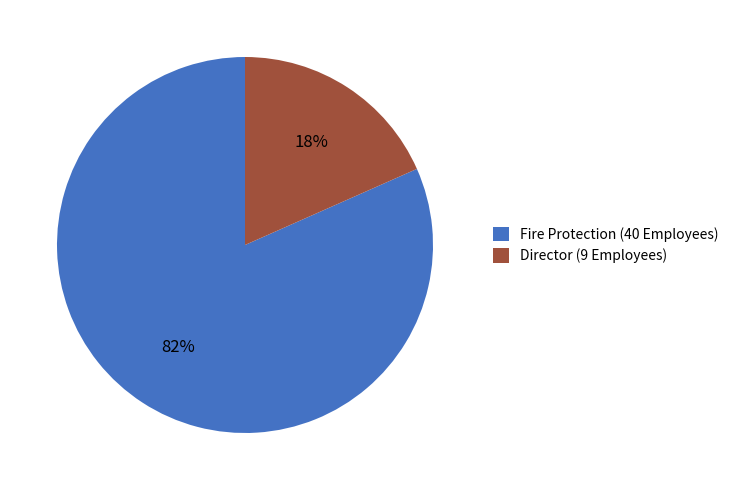

How many slices are in this pie chart?

2